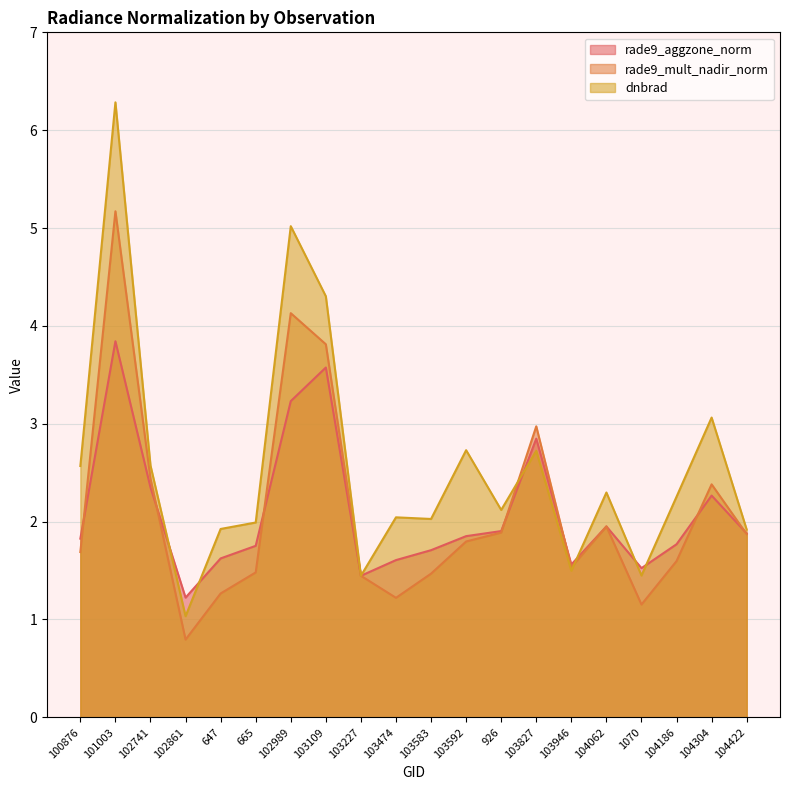

What is the total value across all series at 103227?

4.3